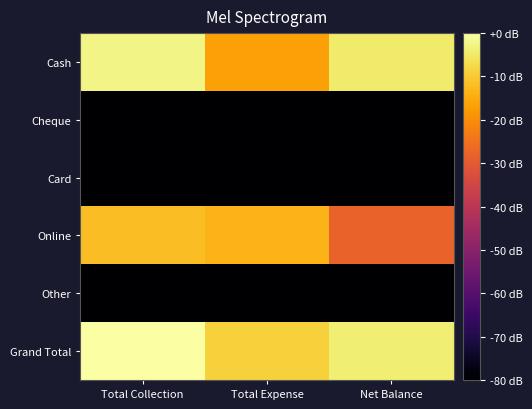

Which series has the largest total across all categories?

Grand Total